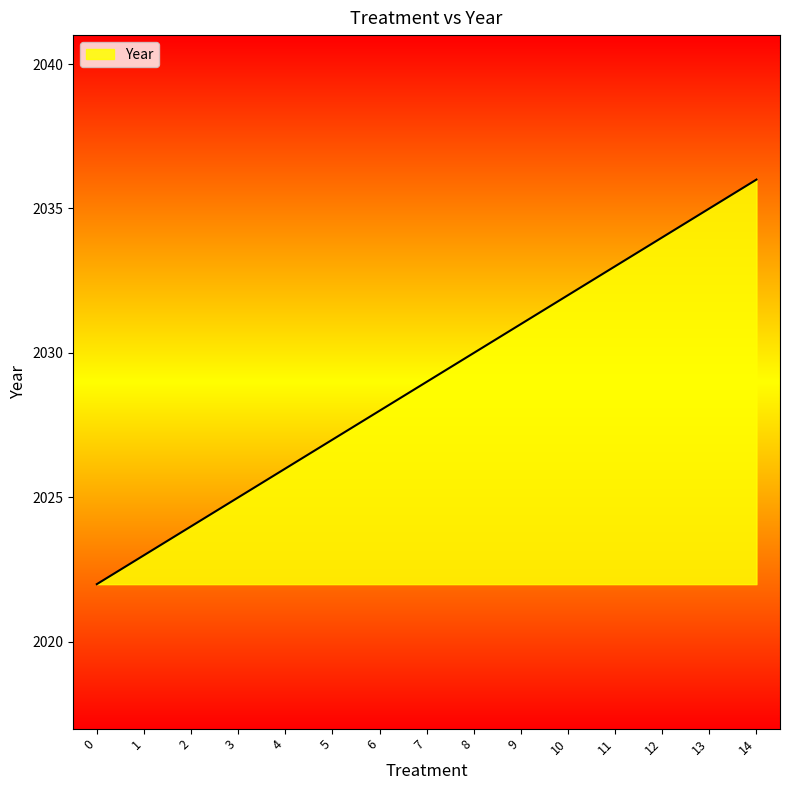

Rank the categories by value from lowest to highest.

0, 1, 2, 3, 4, 5, 6, 7, 8, 9, 10, 11, 12, 13, 14